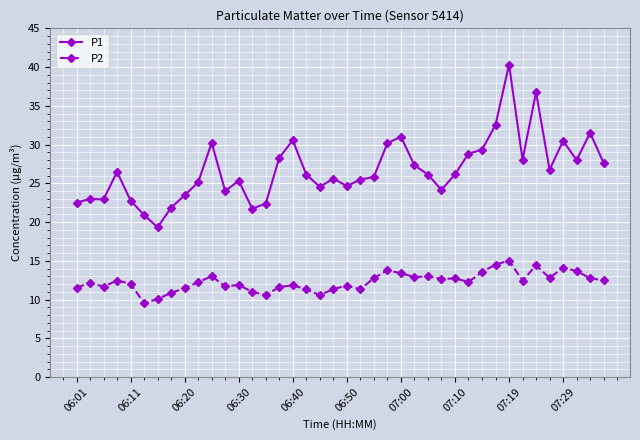

Which series has the widest spread of values?

P1